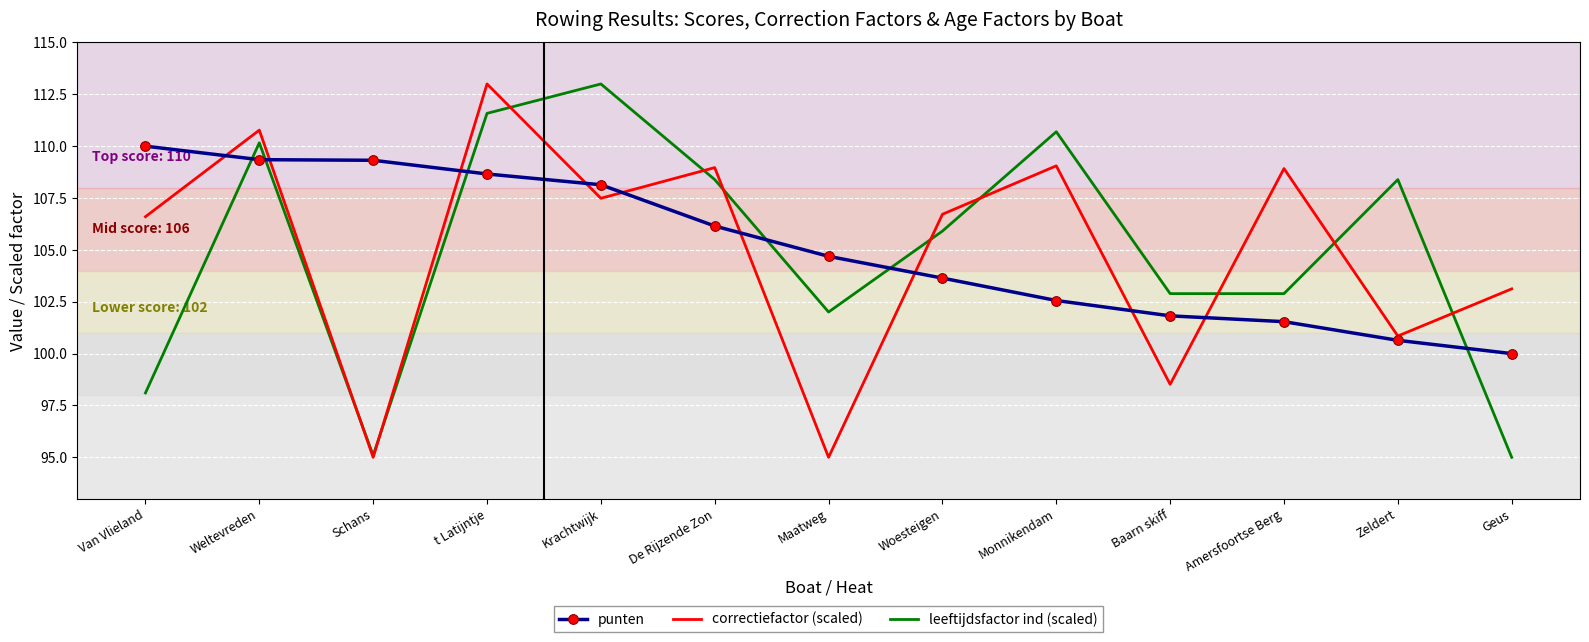

What is the greatest value displayed?

113.0